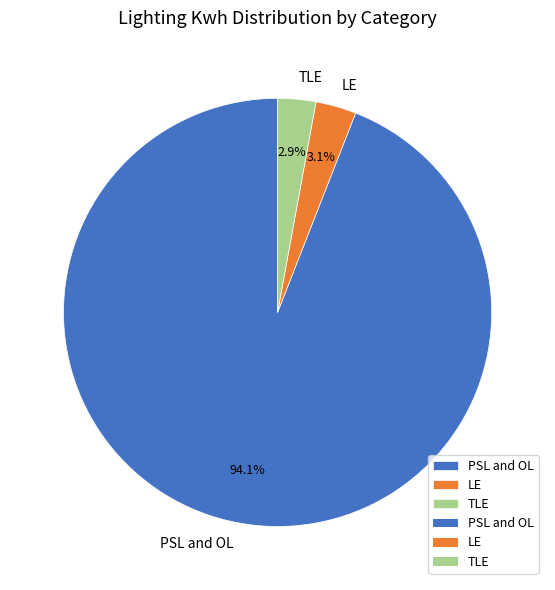

What is the total percentage of LE and PSL and OL?

97.1%